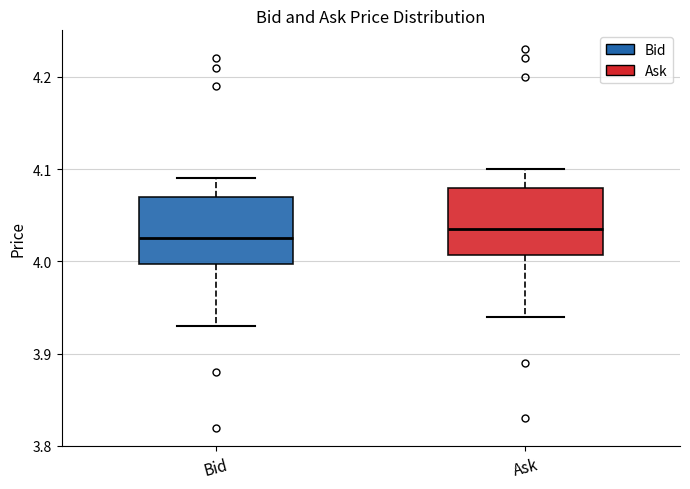

Reading left to right, transcribe this box plot: for each box, give where its median line is, the range the box spans, and where its two whiskers end, as read against the y-axis. The values are not printed on the chart, so give them approximately, as read against the axis.

Bid: median 4.03, box 4.00 to 4.07, whiskers 3.93 to 4.09
Ask: median 4.04, box 4.01 to 4.08, whiskers 3.94 to 4.10